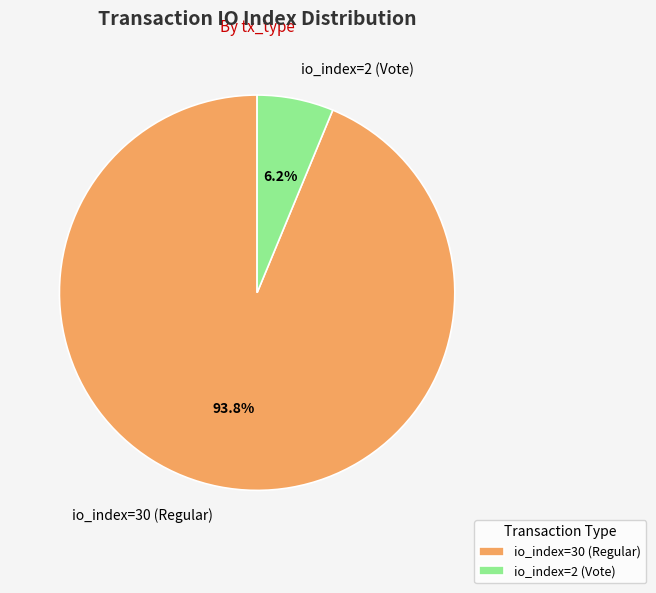

Is the sum of io_index=2 (Vote) and io_index=30 (Regular) greater than half?

Yes